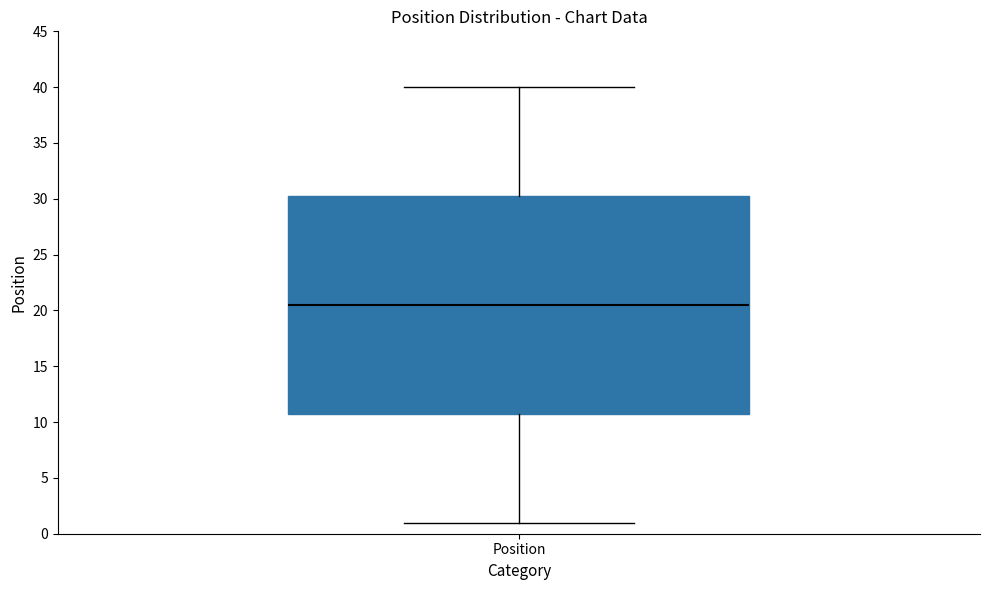

Read this box plot against the y-axis: the position of the median line, the range covered by the box, and the ends of both whiskers. The values are not printed on the chart, so give them approximately, as read against the axis.

median 20.5, box 11.0 to 30.5, whiskers 1.0 to 40.0